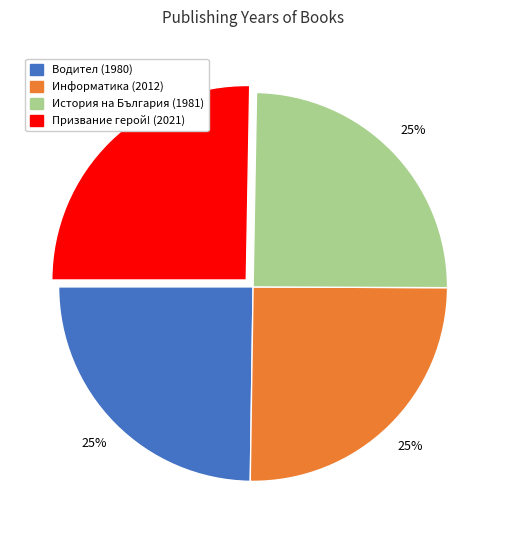

Is it true that Призвание герой! (2021) is 25% of the pie?

True